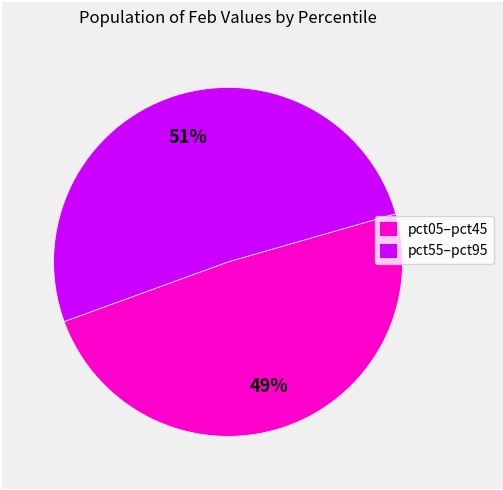

Is there any slice that represents more than half of the pie?

Yes